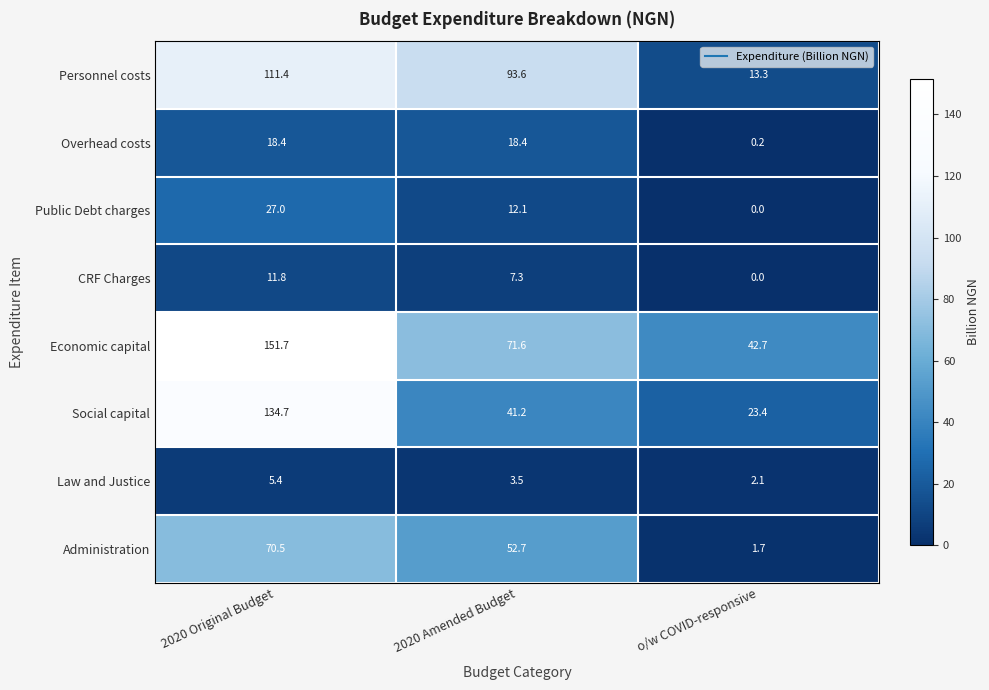

At how many categories does at least one series exceed 119?

1